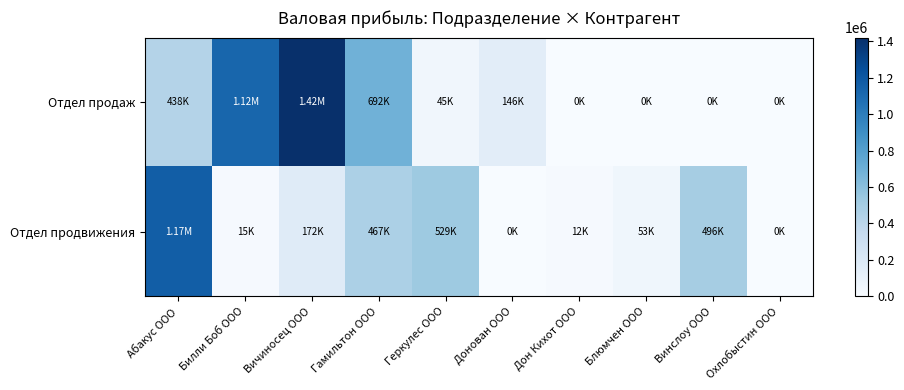

At Геркулес ООО, list the series in order from smallest to largest.

Отдел продаж, Отдел продвижения